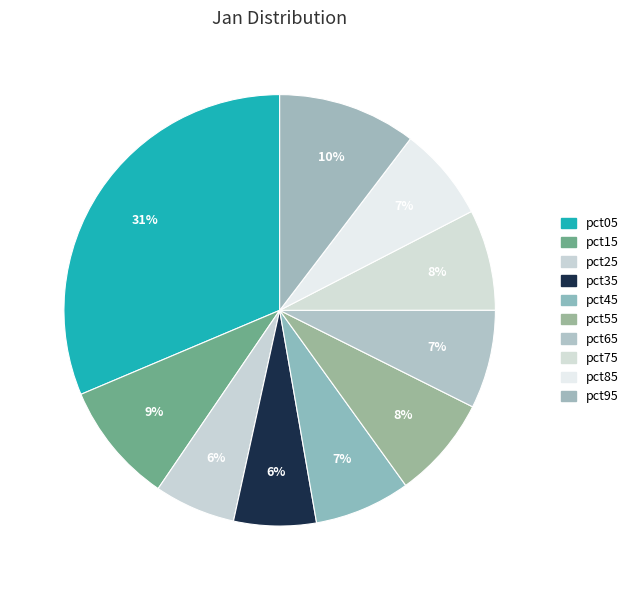

What percentage is NOT represented by pct15?

90.9%